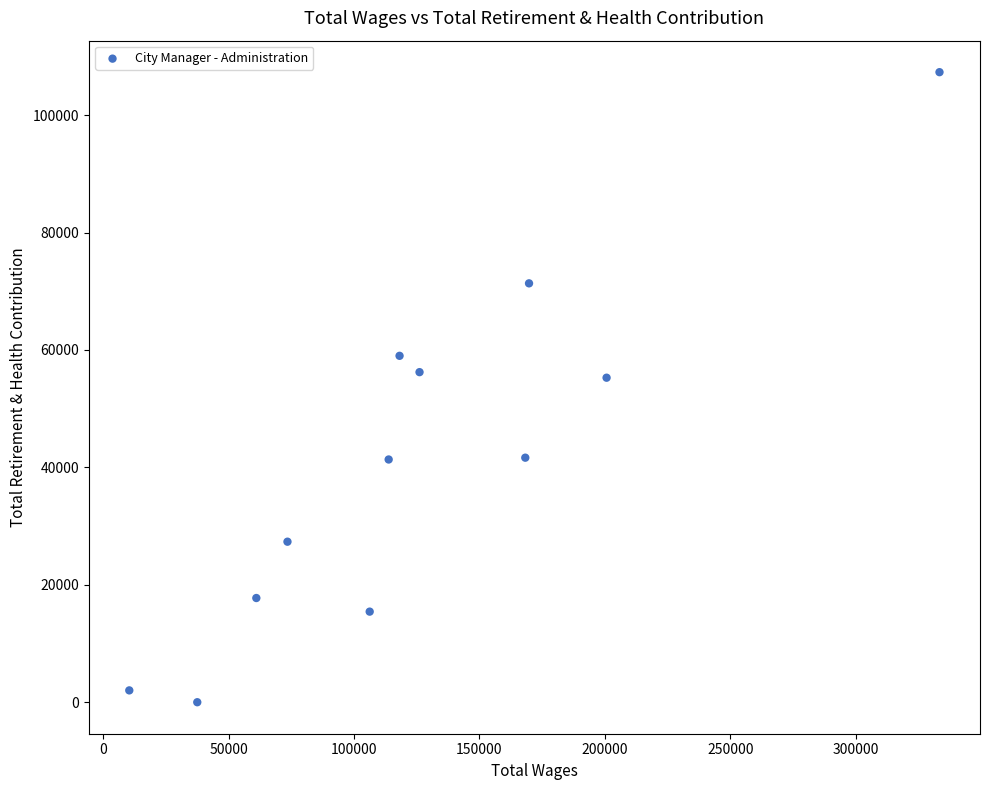

What is the average X value?

126557